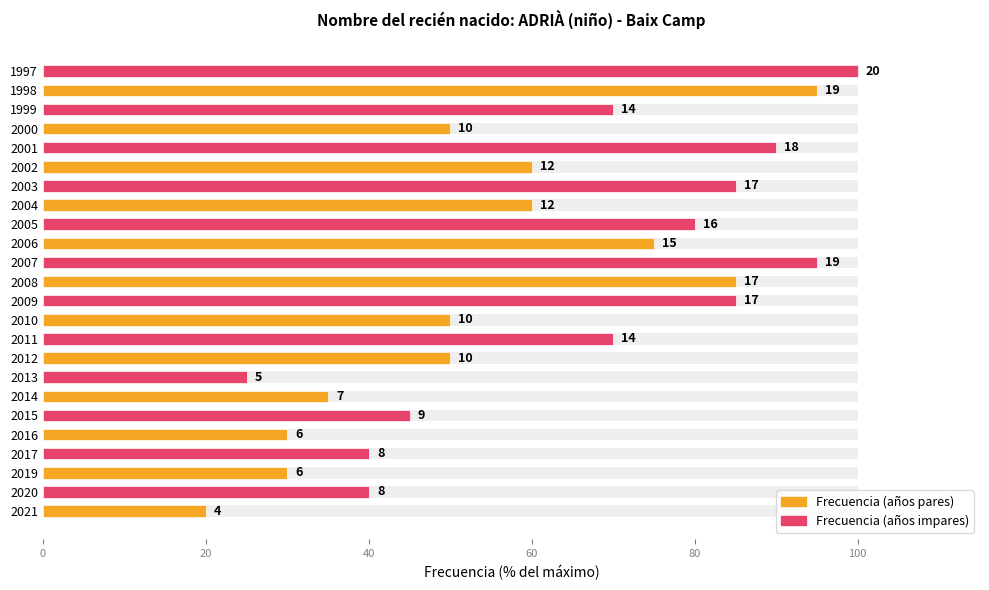

Reading right to left, transcribe all the data shown in this chart.

Even years: 95	50	60	60	75	85	50	50	35	30	30	20
Odd years: 100	70	90	85	80	95	85	70	25	45	40	40